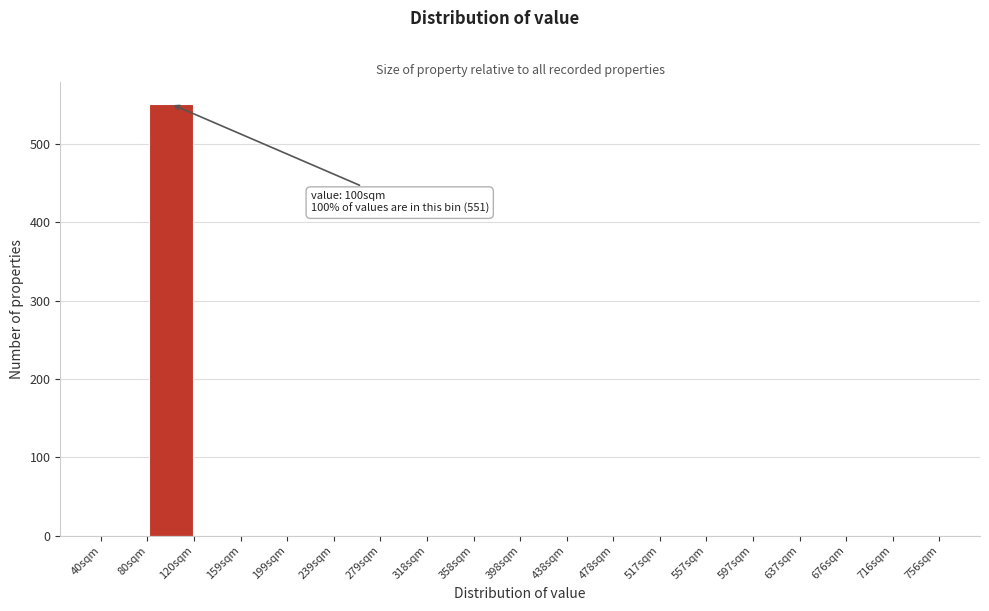

Which range on the x-axis has the tallest bar?

80 to 120